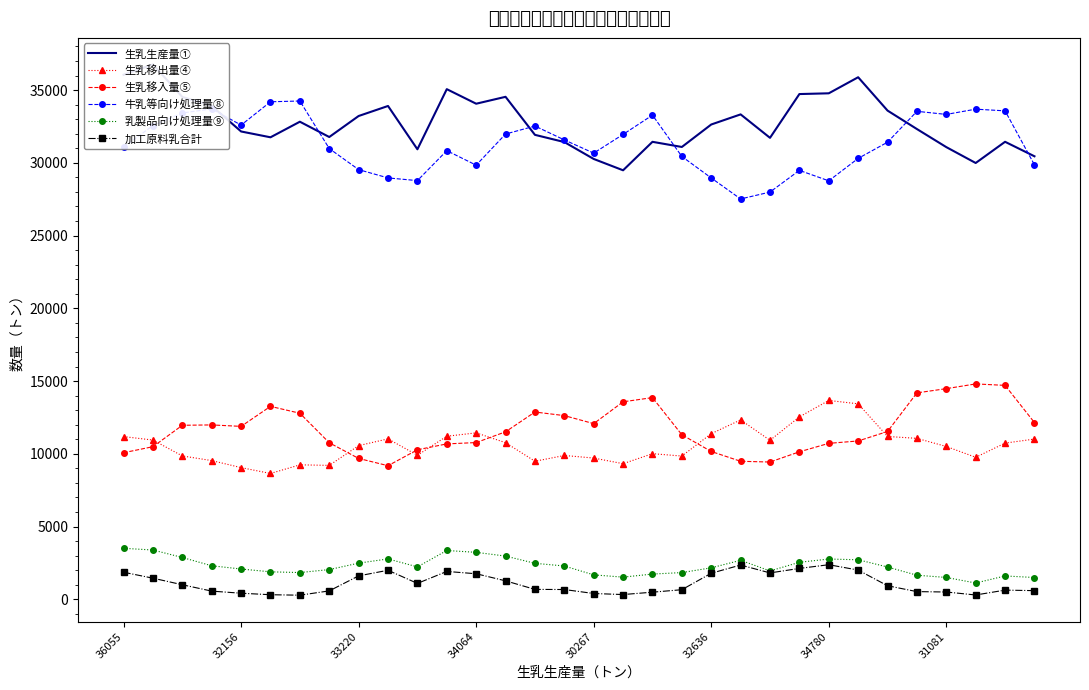

How many data points in 加工原料乳合計 are above 931?

15